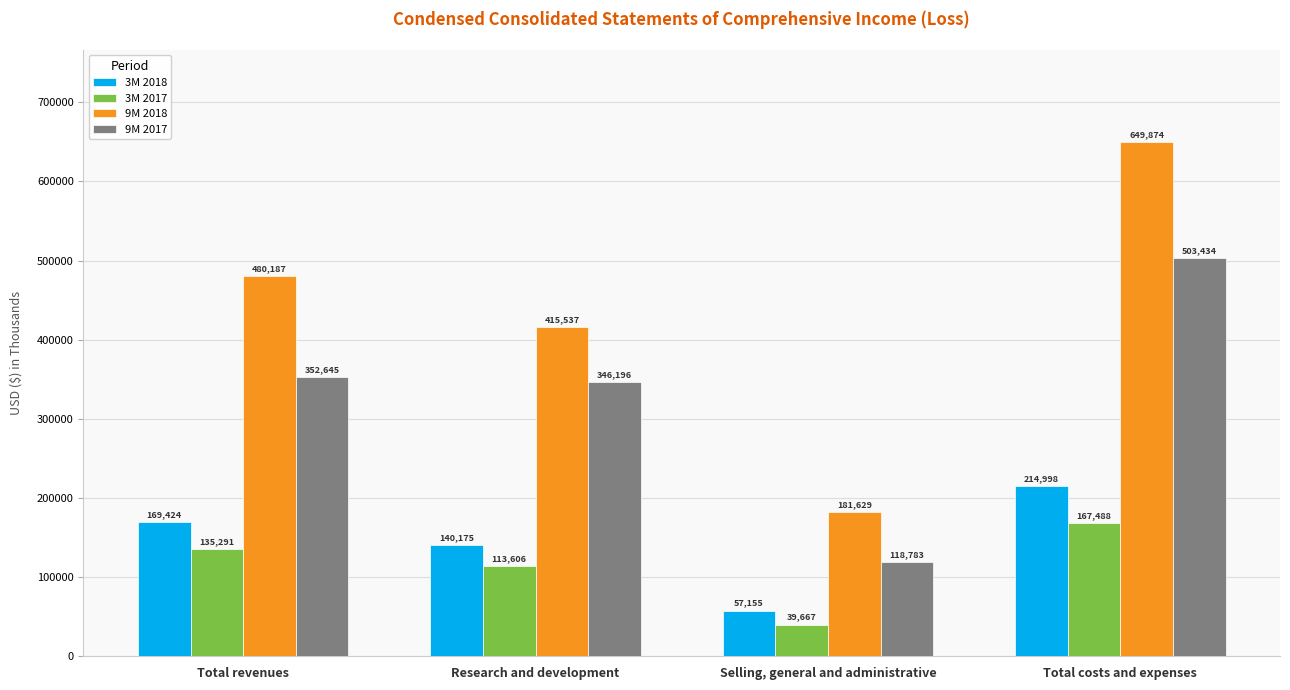

How many bars are there in total?

16